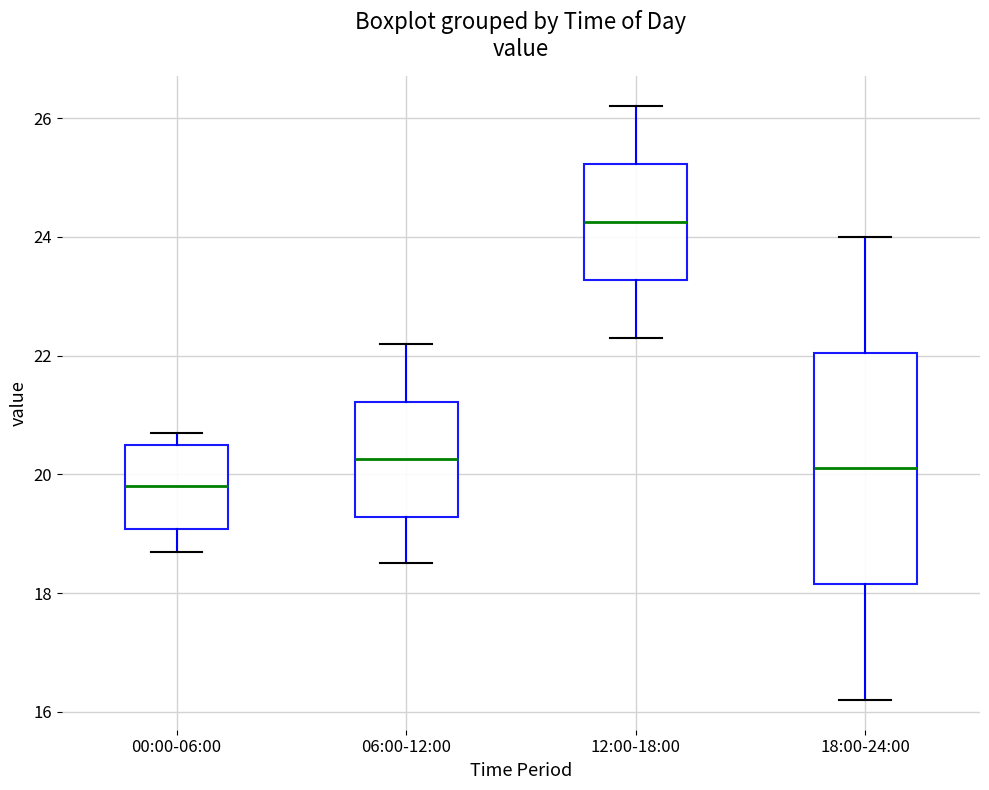

Which box is the tallest, from its lower edge to its upper edge?

18:00-24:00